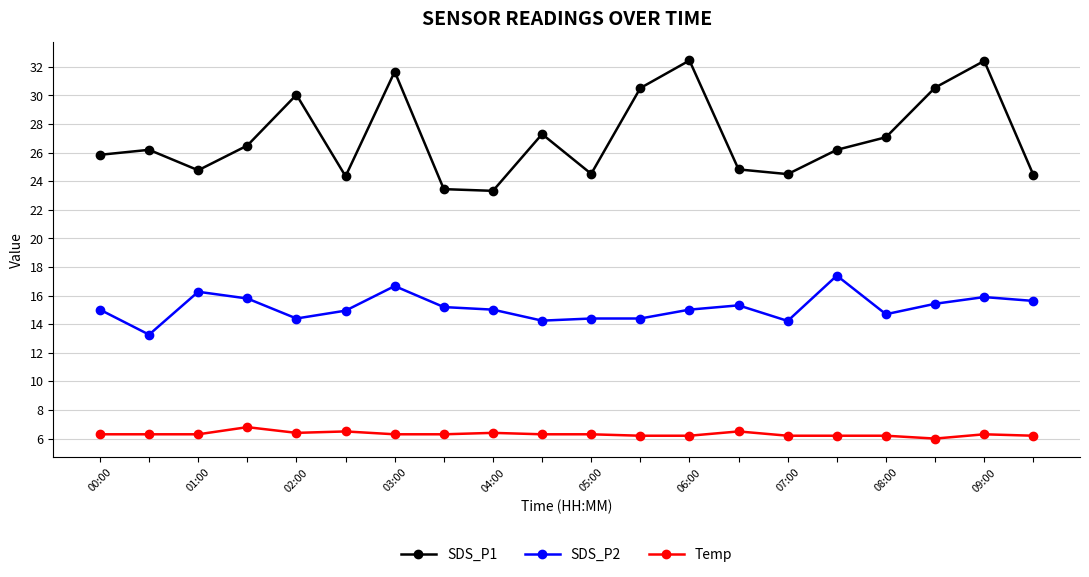

What is the lowest value of the SDS_P1 series?

23.3